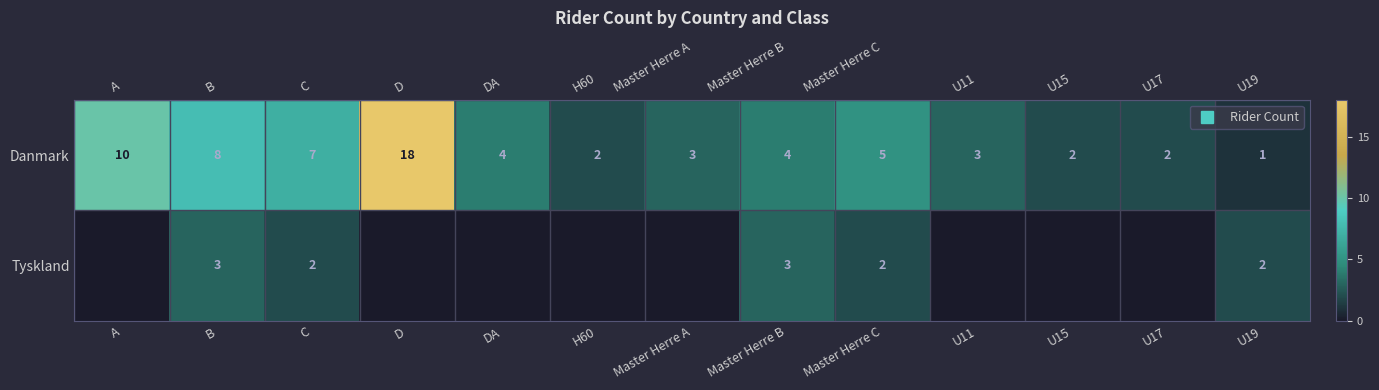

List the series in order of their overall mean, highest first.

Danmark, Tyskland